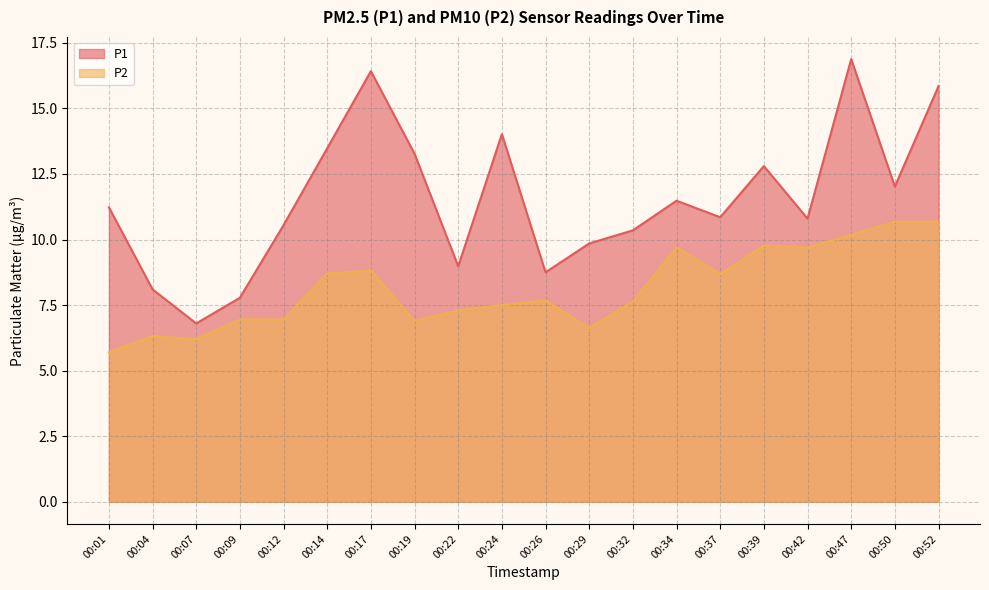

At which label does P1 first exceed 11?

00:01